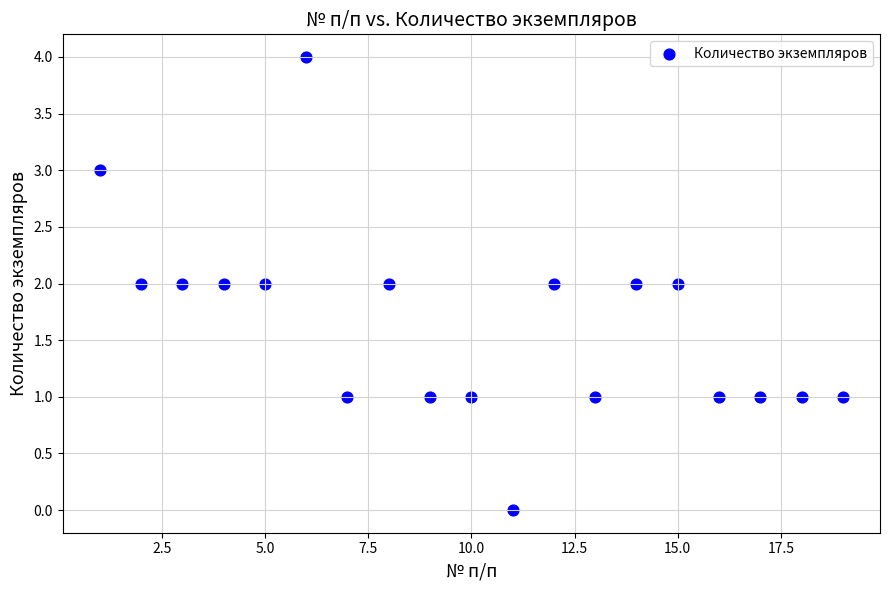

What is the range of X values (max minus min)?

18